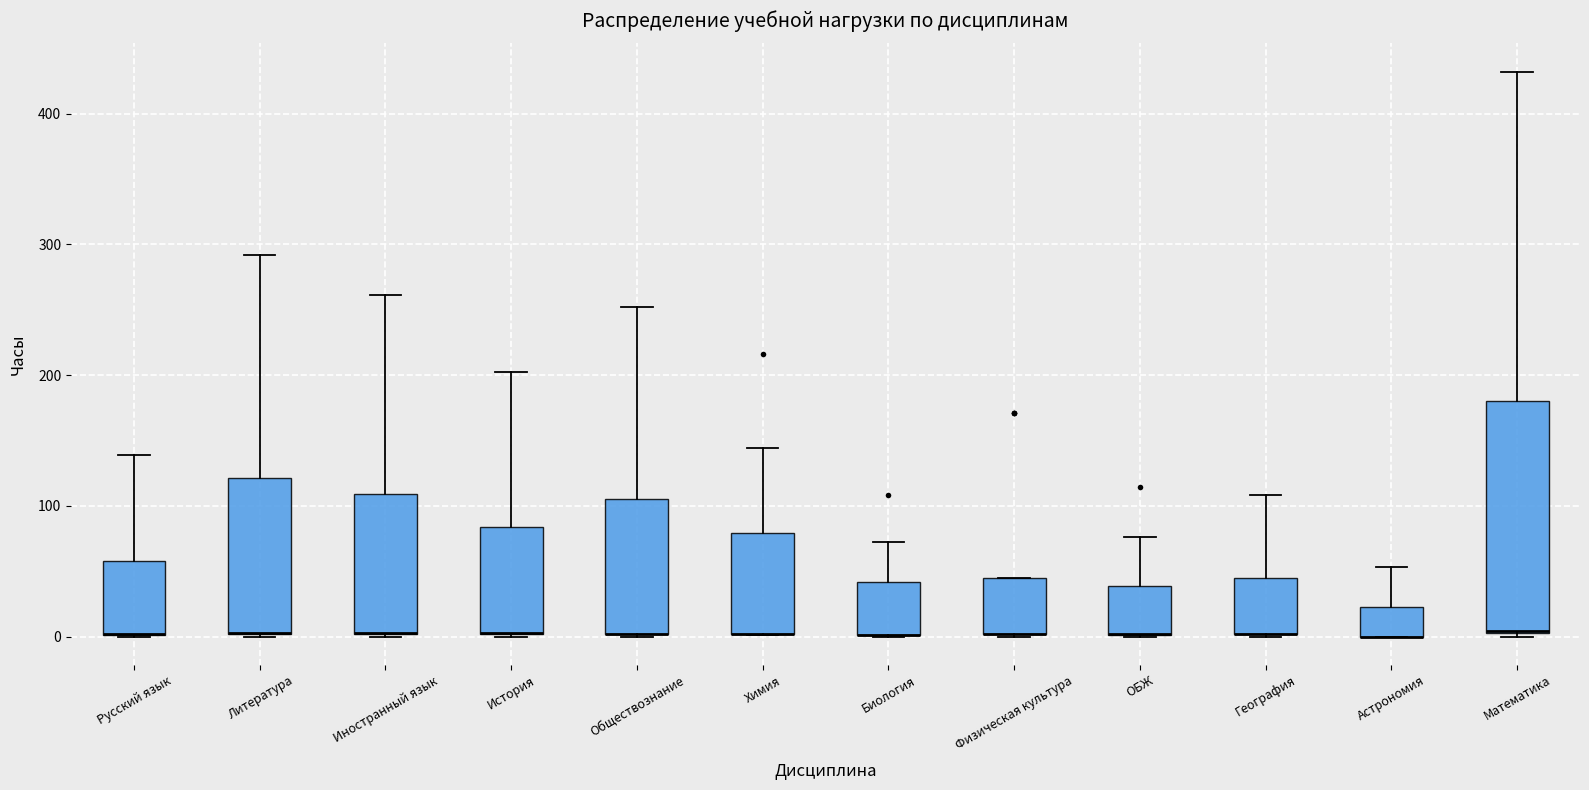

Reading left to right, transcribe this box plot: for each box, give where its median line is, the range the box spans, and where its two whiskers end, as read against the y-axis. The values are not printed on the chart, so give them approximately, as read against the axis.

Русский язык: median 0 (drawn on the box's lower edge), box 0 to 60, whiskers 0 to 140
Литература: median 0 (drawn on the box's lower edge), box 0 to 120, whiskers 0 to 290
Иностранный язык: median 0 (drawn on the box's lower edge), box 0 to 110, whiskers 0 to 260
История: median 0 (drawn on the box's lower edge), box 0 to 80, whiskers 0 to 200
Обществознание: median 0 (drawn on the box's lower edge), box 0 to 110, whiskers 0 to 250
Химия: median 0 (drawn on the box's lower edge), box 0 to 80, whiskers 0 to 140
Биология: median 0 (drawn on the box's lower edge), box 0 to 40, whiskers 0 to 70
Физическая культура: median 0 (drawn on the box's lower edge), box 0 to 50, whiskers 0 to 50
ОБЖ: median 0 (drawn on the box's lower edge), box 0 to 40, whiskers 0 to 80
География: median 0 (drawn on the box's lower edge), box 0 to 50, whiskers 0 to 110
Астрономия: median 0 (drawn on the box's lower edge), box 0 to 20, whiskers 0 to 50
Математика: median 0 (drawn on the box's lower edge), box 0 to 180, whiskers 0 to 430